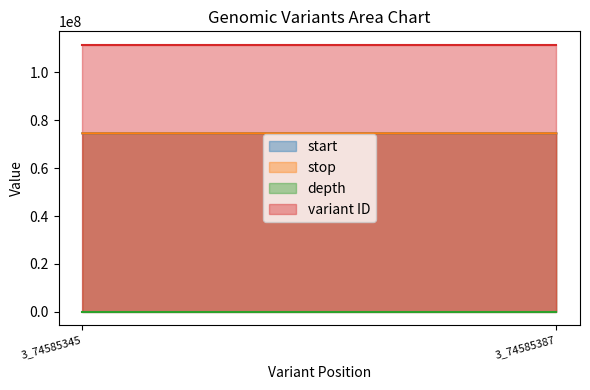

Does the chart display data point markers on the line(s)?

No